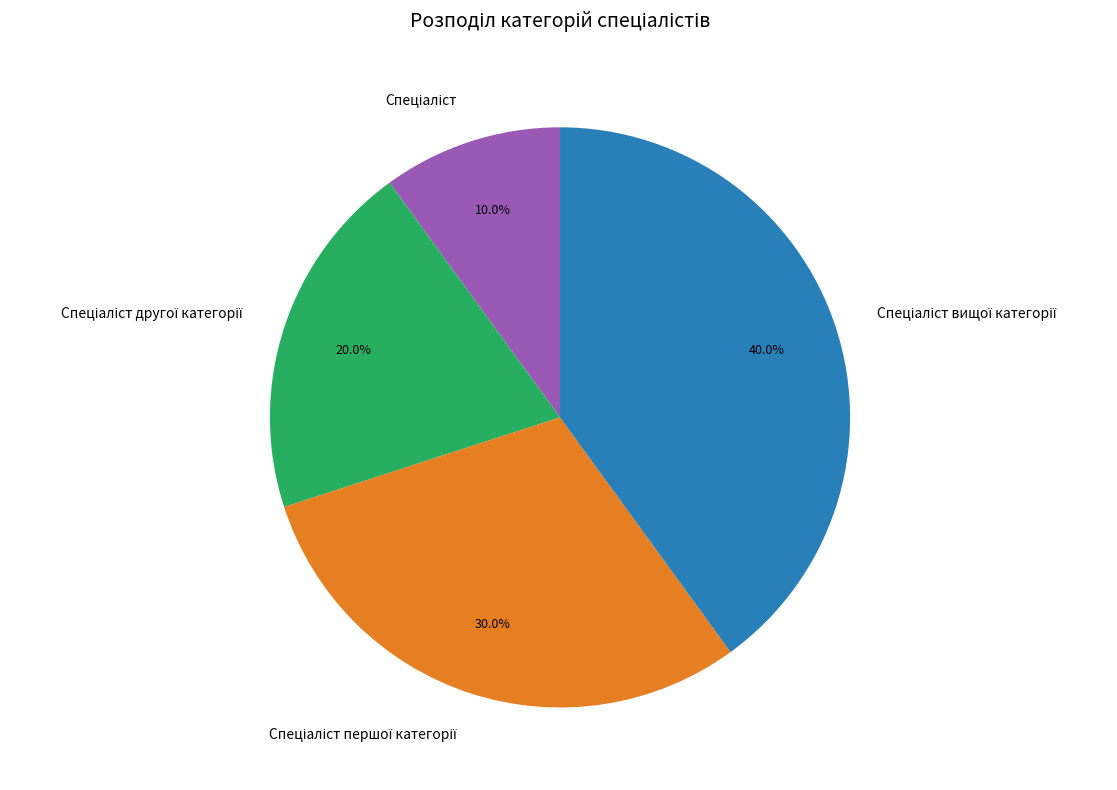

Is there any slice that represents more than half of the pie?

No